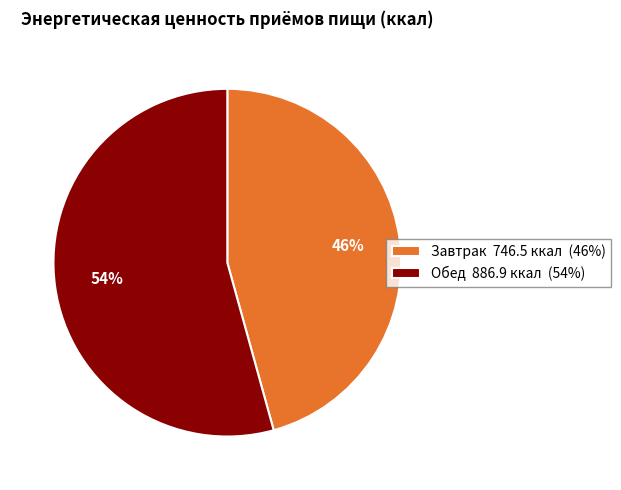

Which category accounts for the majority?

Обед